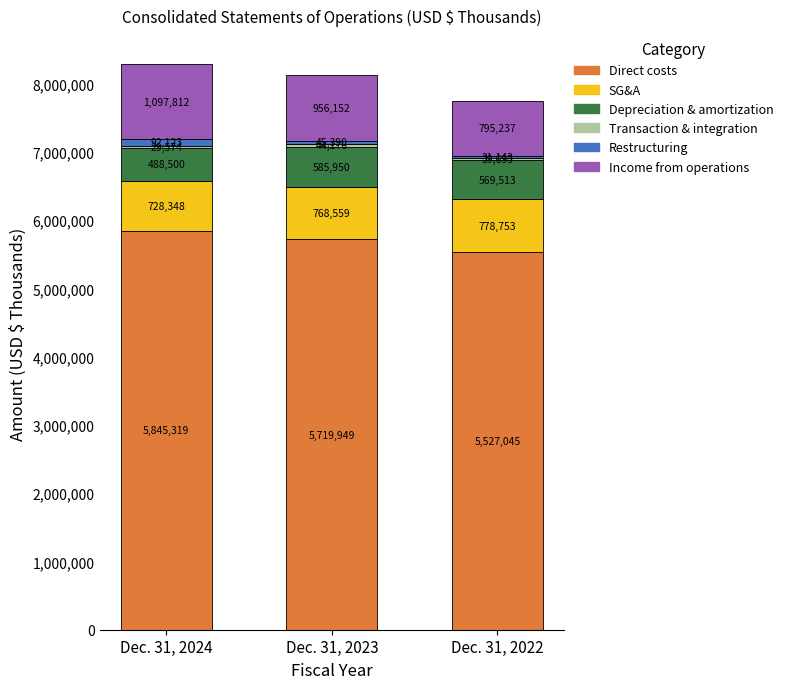

At which category is the sum across all series the highest?

Dec. 31, 2024